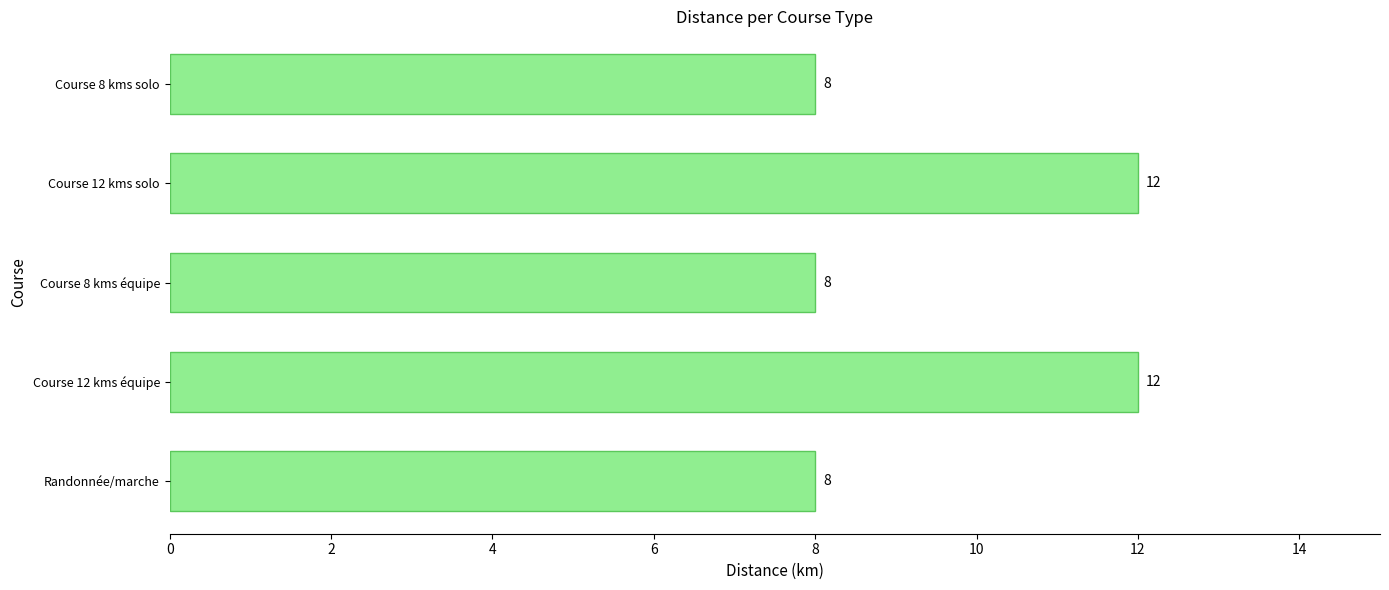

How many categories are shown in the chart?

5